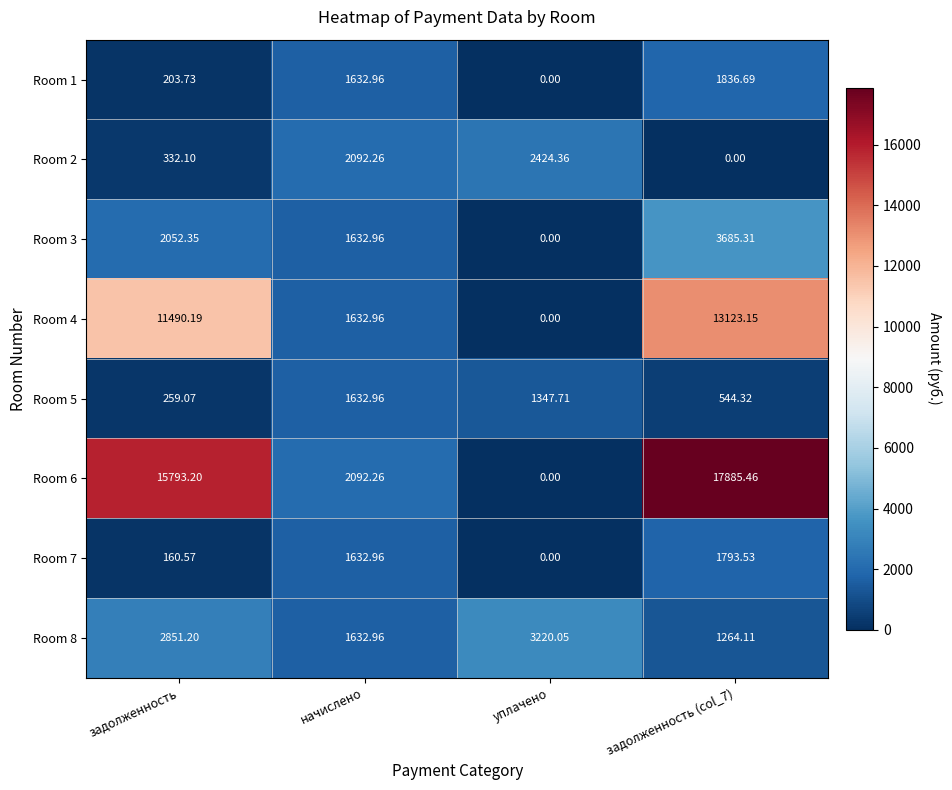

How many series are shown in this chart?

8